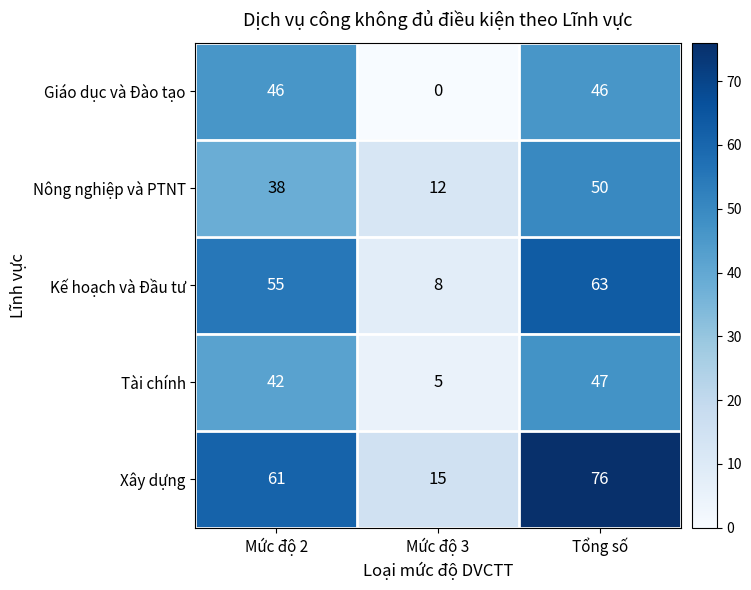

Rank the series by their maximum value, from highest to lowest.

Xây dựng, Kế hoạch và Đầu tư, Nông nghiệp và PTNT, Tài chính, Giáo dục và Đào tạo